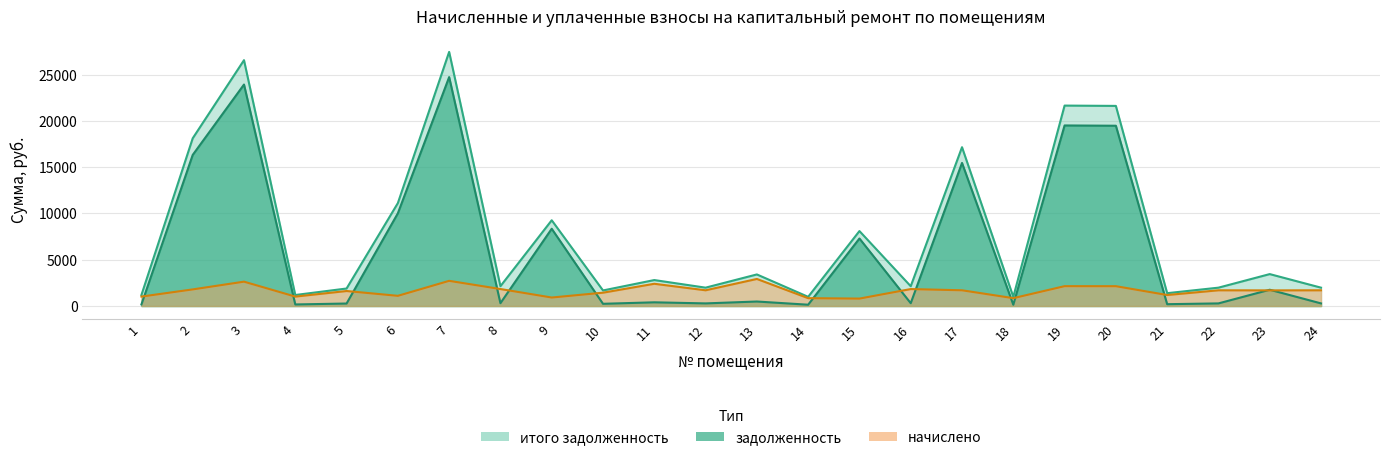

What is the value of the задолженность point at the 23rd from the left?

1759.8